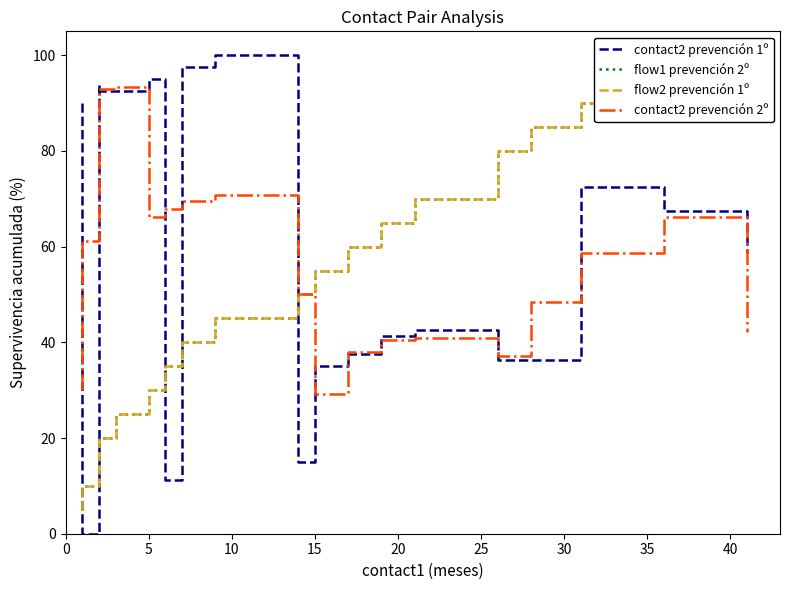

How many lines are shown in the chart?

4